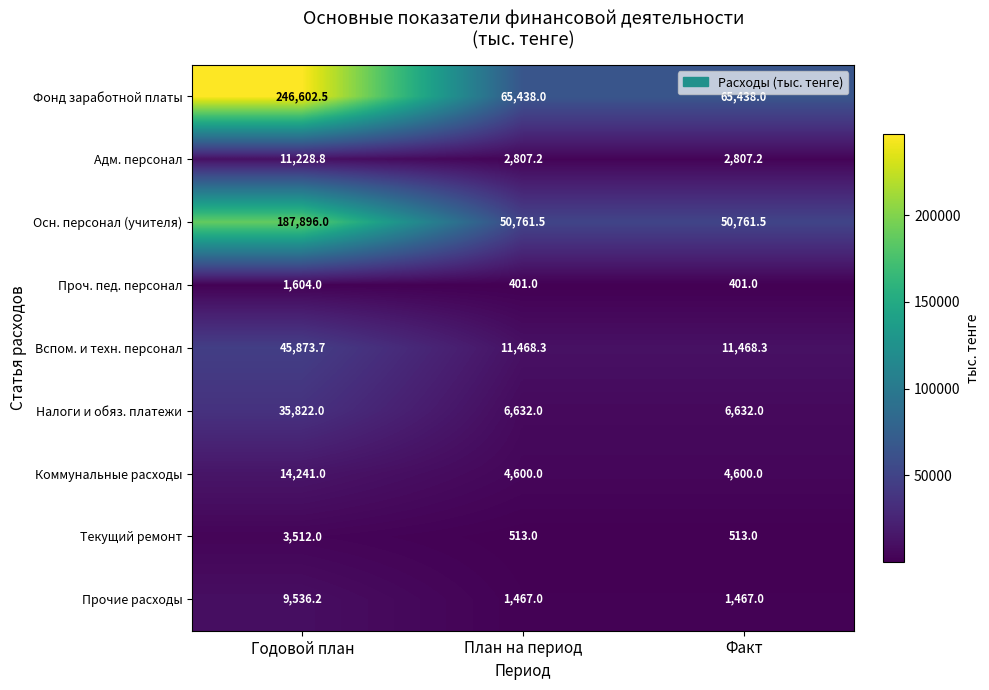

How many data points does each series have?

3